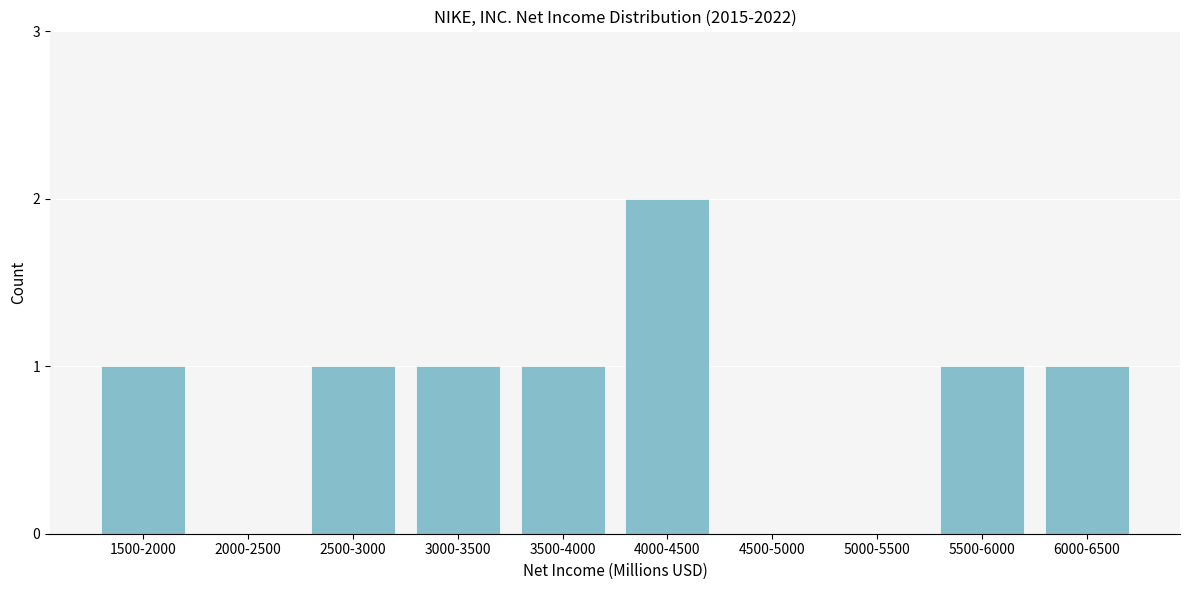

Reading right to left, extract all data points from this chart.

6000-6500=1	5500-6000=1	5000-5500=0	4500-5000=0	4000-4500=2	3500-4000=1	3000-3500=1	2500-3000=1	2000-2500=0	1500-2000=1